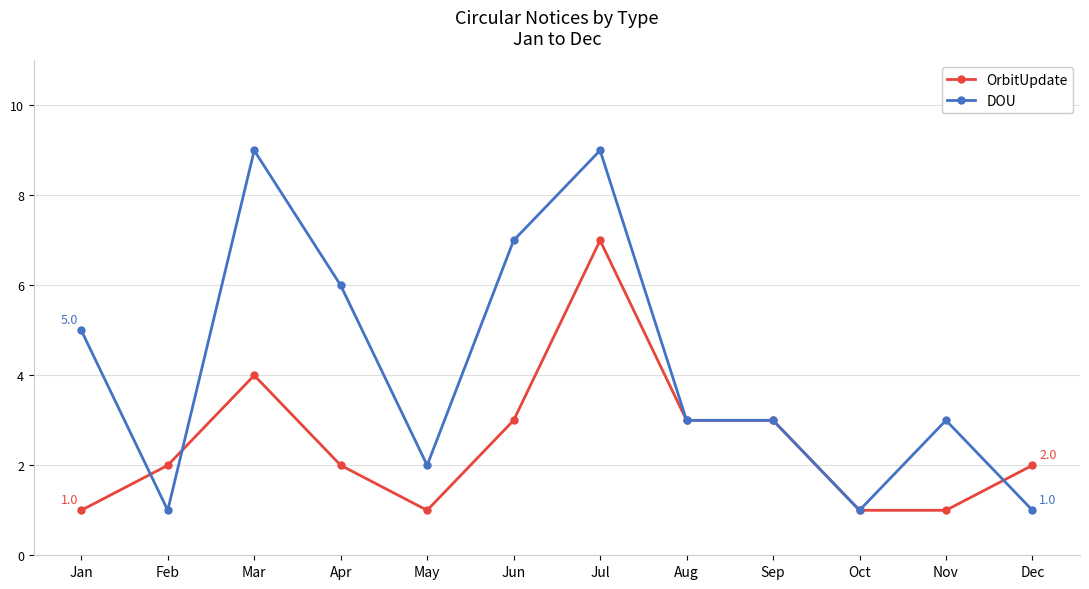

What is the value of the OrbitUpdate point at the 10th from the left?

1